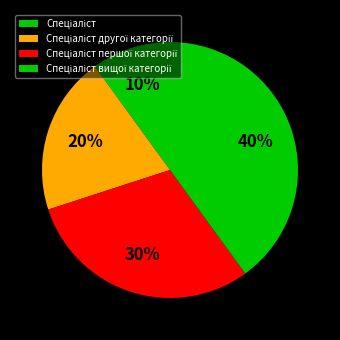

To the nearest percent, what portion does Спеціаліст першої категорії represent?

30%